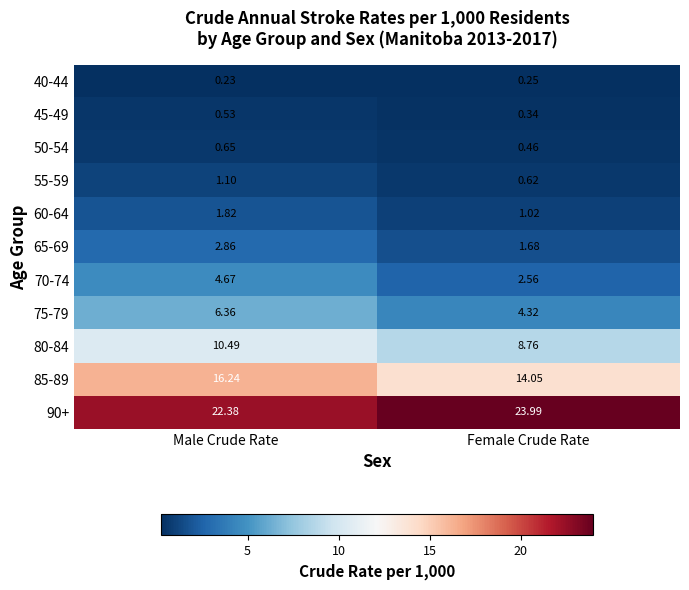

Which label corresponds to the largest value in the chart?

Female Crude Rate